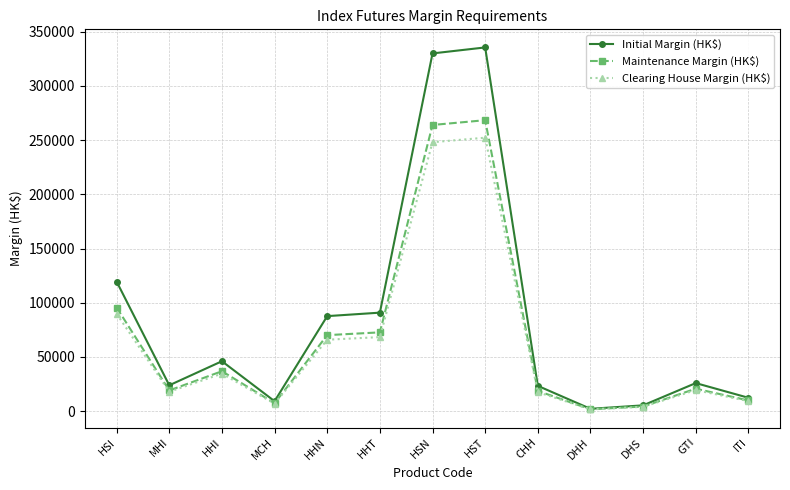

How many lines are shown in the chart?

3